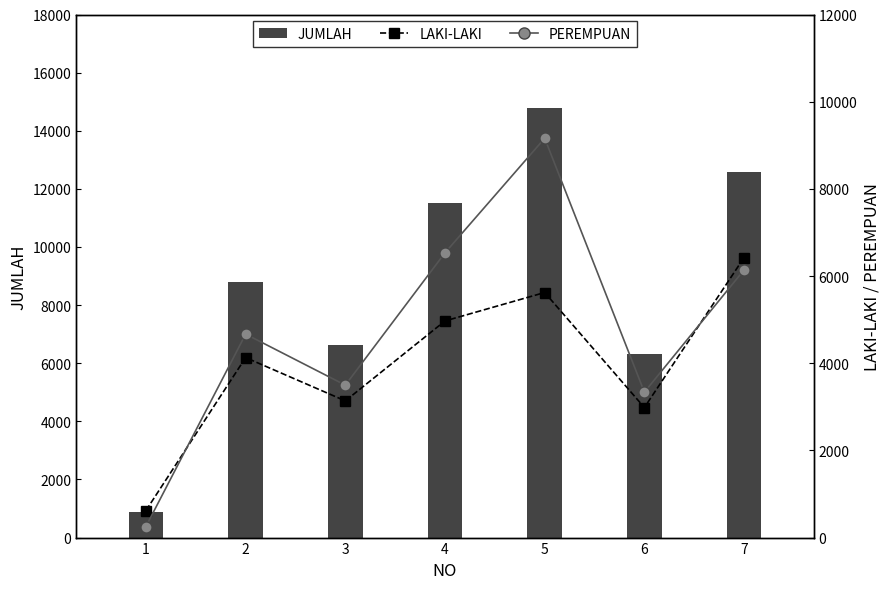

Does the chart contain stacked bars?

No